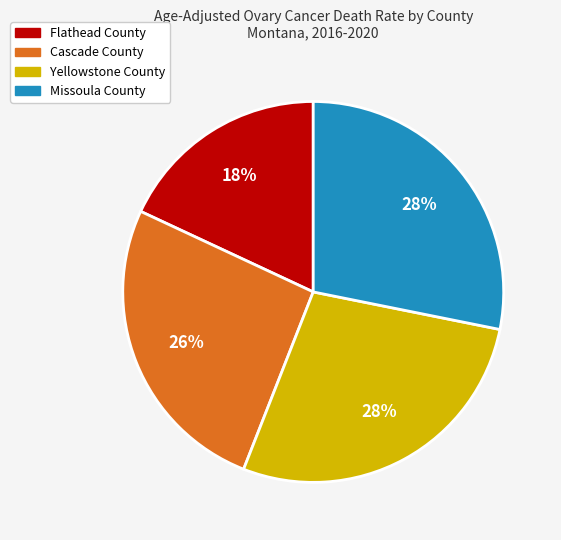

Is there any slice that represents more than half of the pie?

No